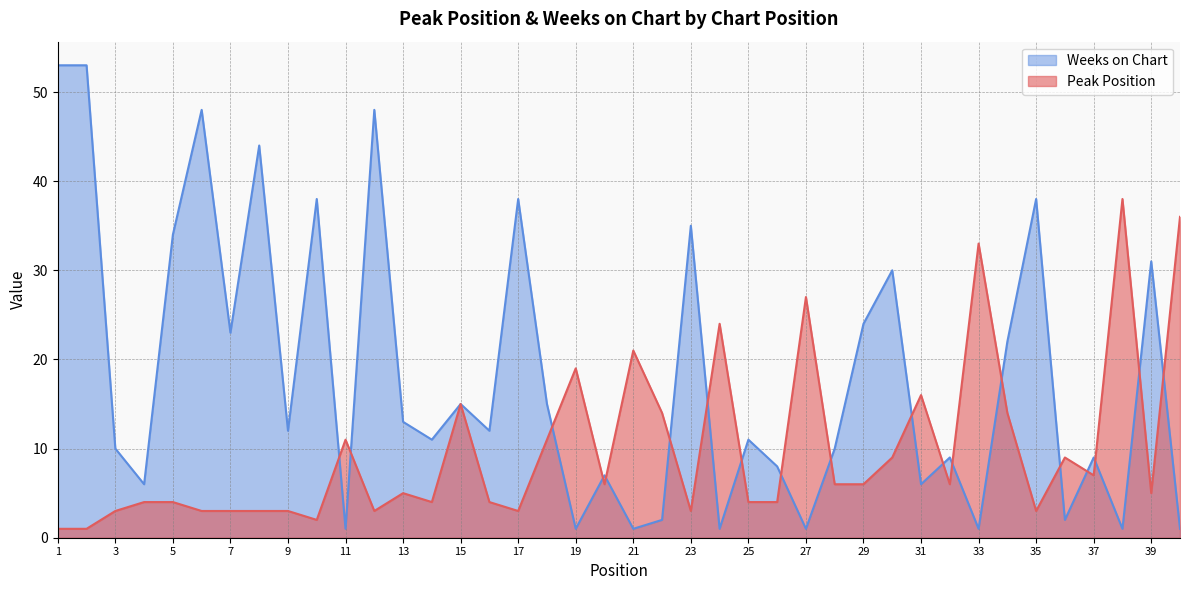

True or false: Peak Position has more than 2 points higher than both neighbors.

True